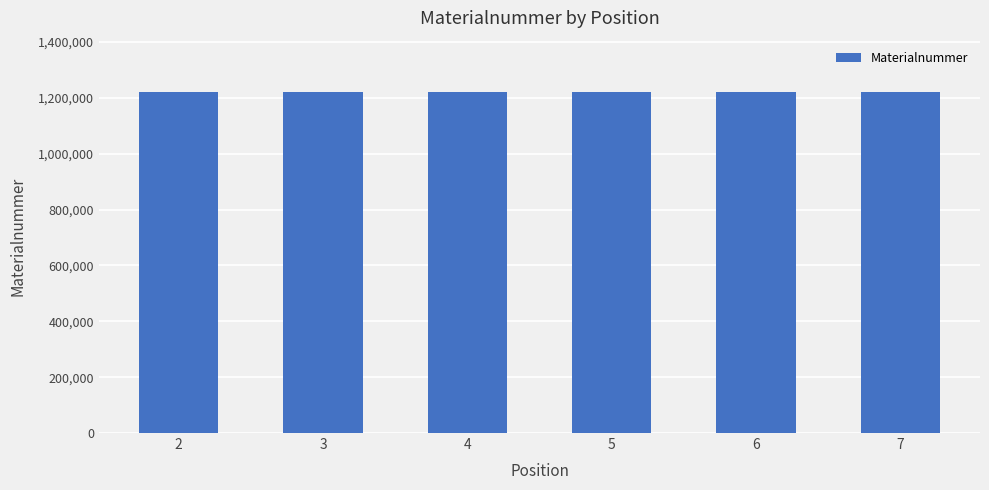

Is it true that the value at 5 is 1221598?

True